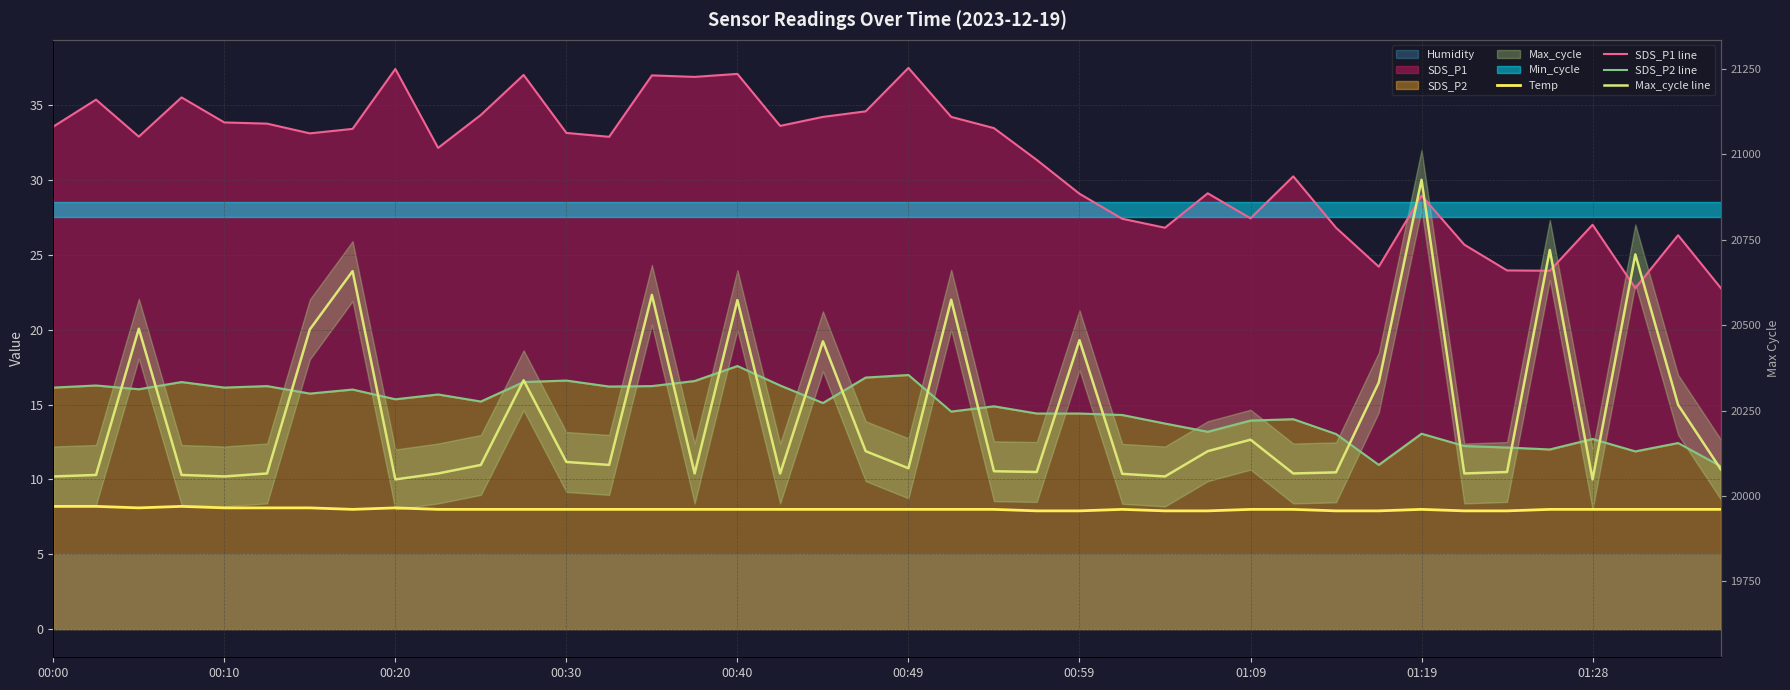

True or false: SDS_P1 line and Max_cycle line cross at least once.

True